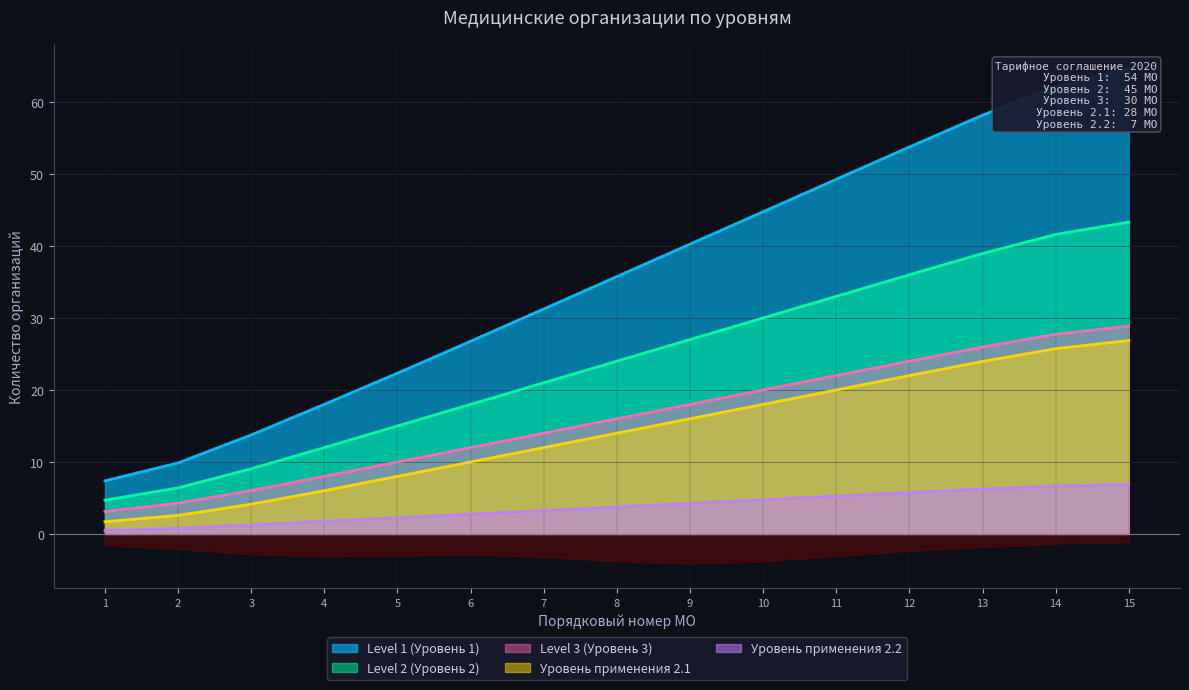

True or false: Level 3 (Уровень 3) and Level 1 (Уровень 1) cross at least once.

False